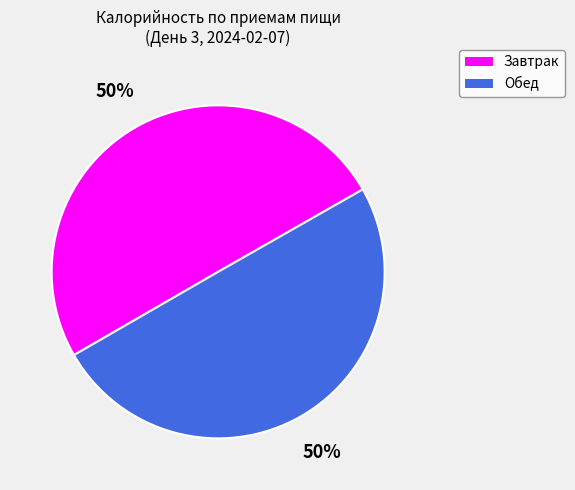

To the nearest percent, what percentage of the pie is Завтрак?

50%